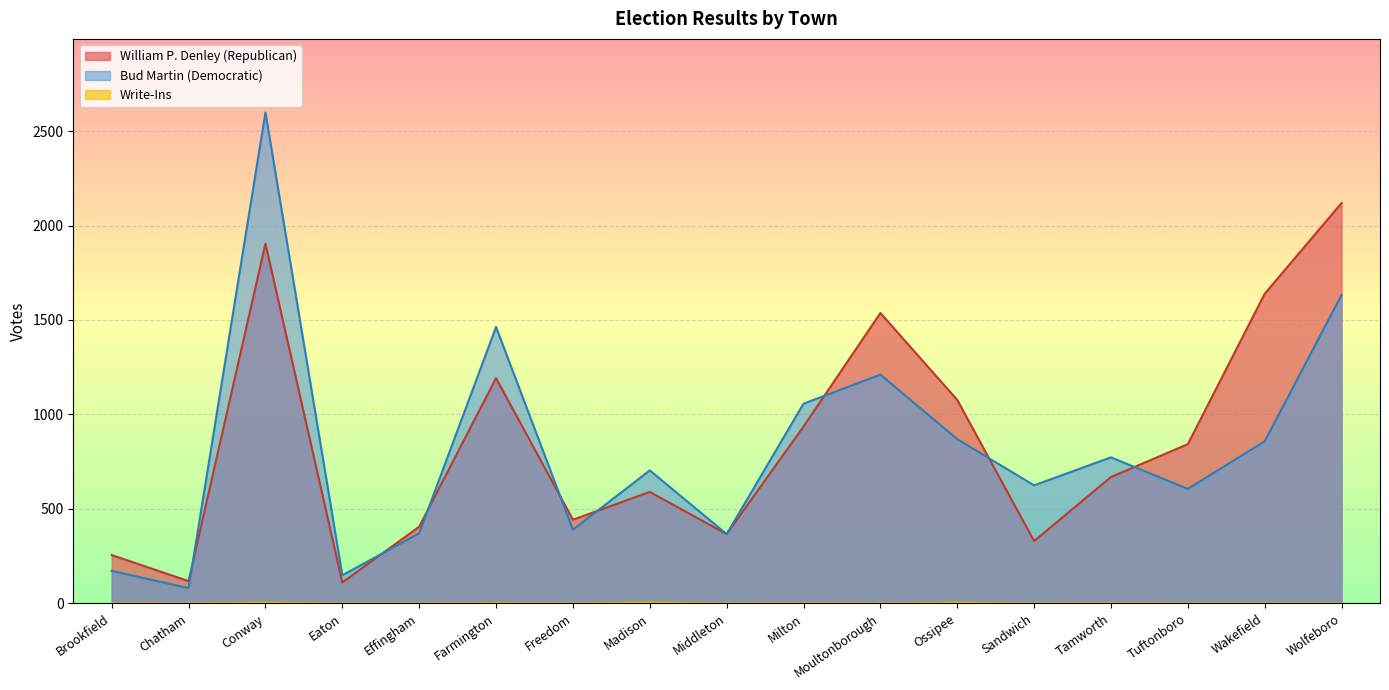

True or false: William P. Denley (Republican) has a value of 843 at Tuftonboro.

True